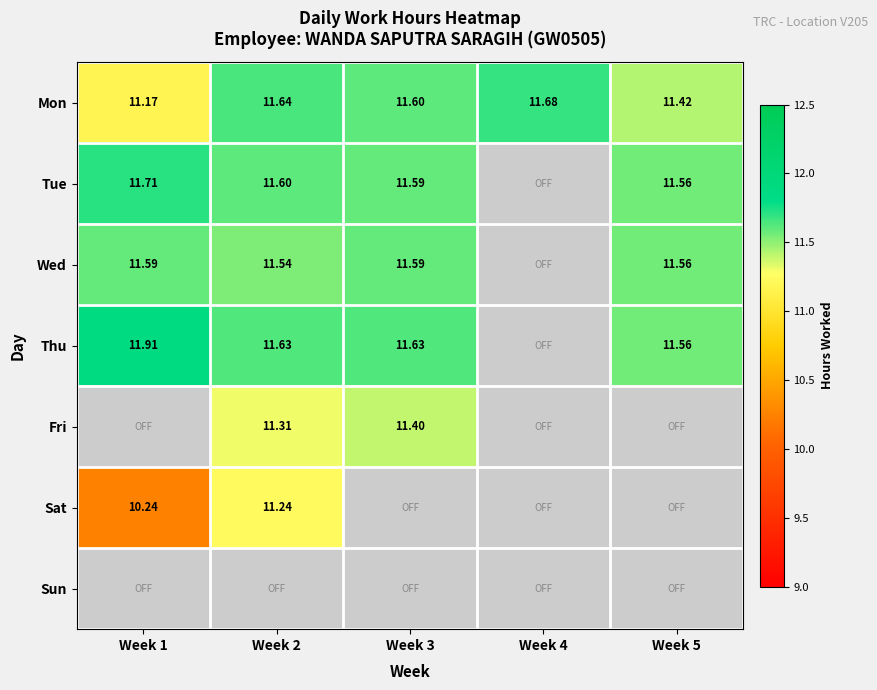

Is the value of Mon at Week 5 greater than the value of Sat at Week 1?

Yes